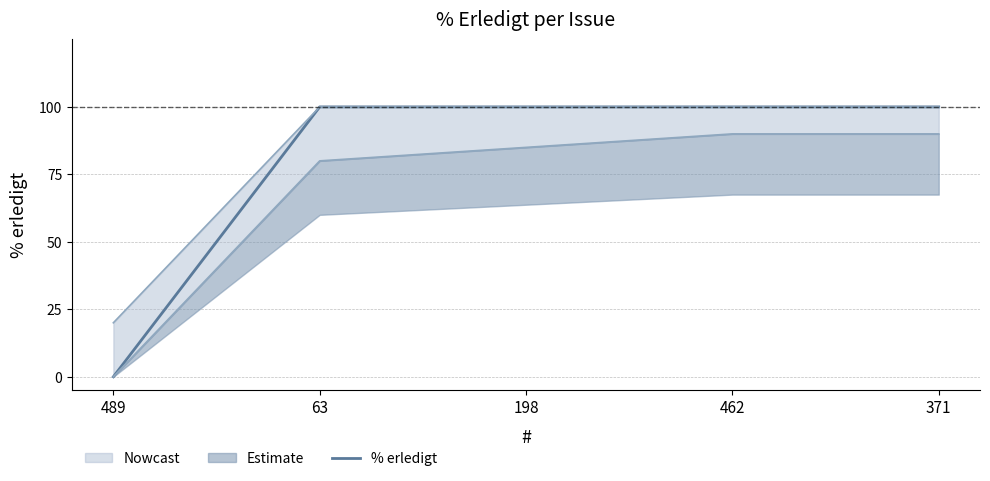

Does the chart have visible grid lines?

Yes